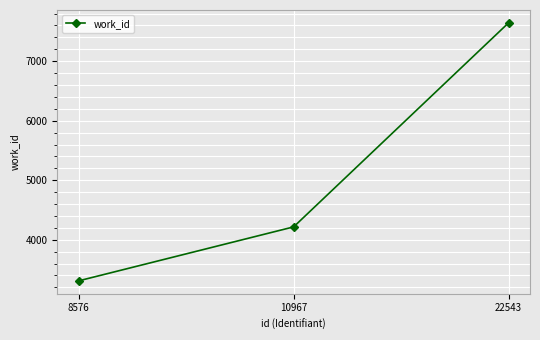

Rank the categories by value from lowest to highest.

8576, 10967, 22543